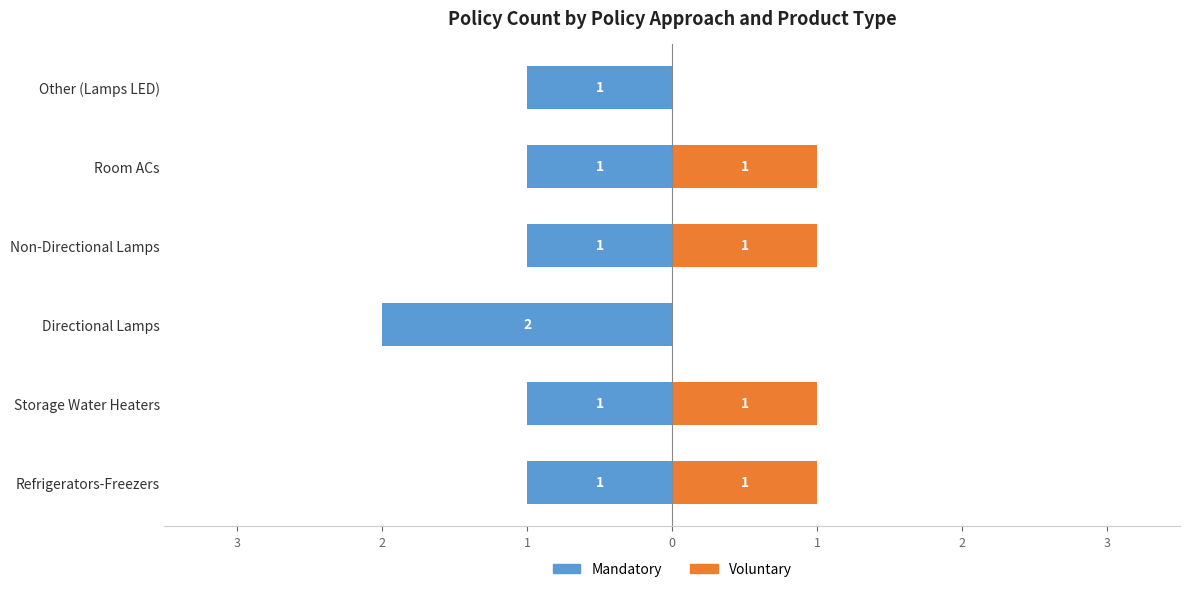

True or false: Mandatory has a value of -1 at Room ACs.

True